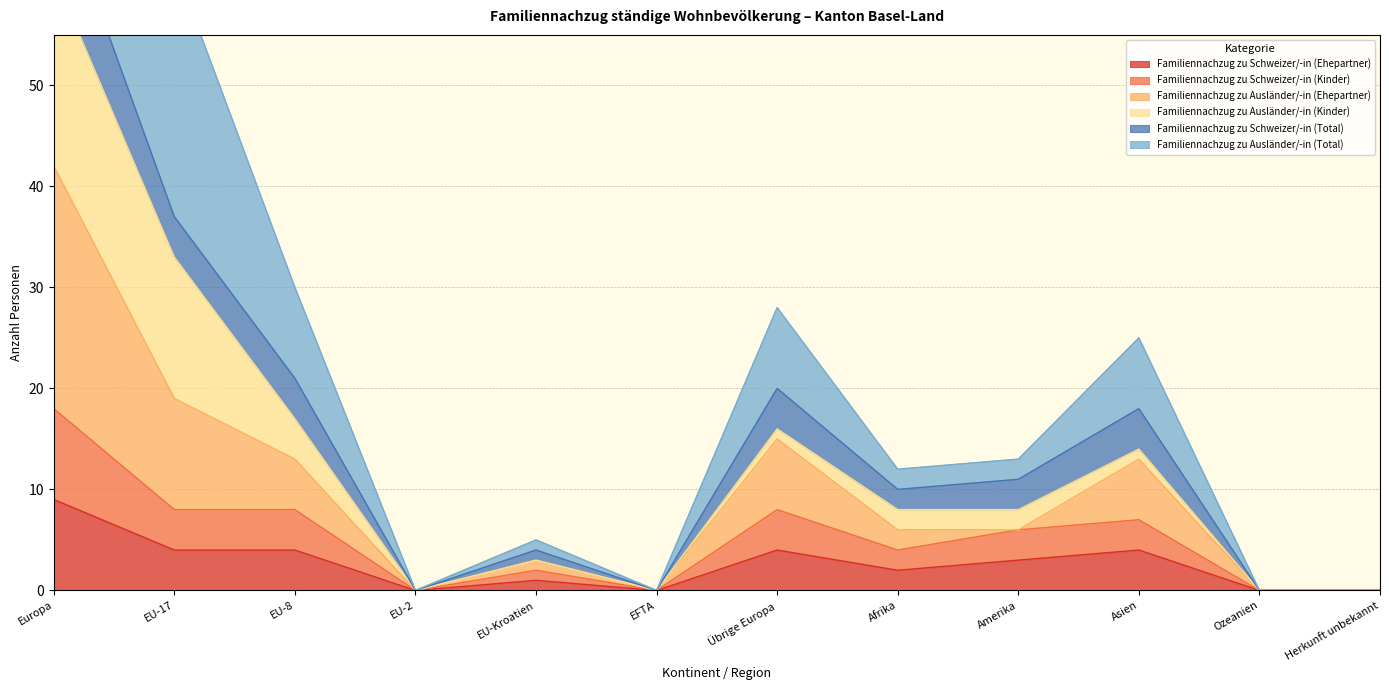

What is the maximum value for Familiennachzug zu Schweizer/-in (Ehepartner)?

9